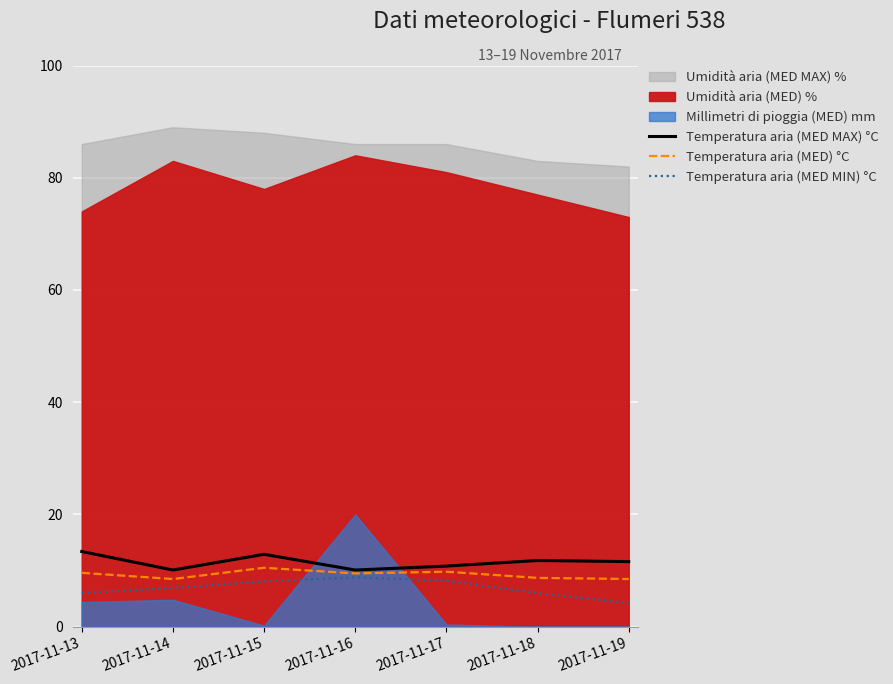

What is the difference between the maximum and second lowest values in the Temperatura aria (MED MIN) °C series?

2.8